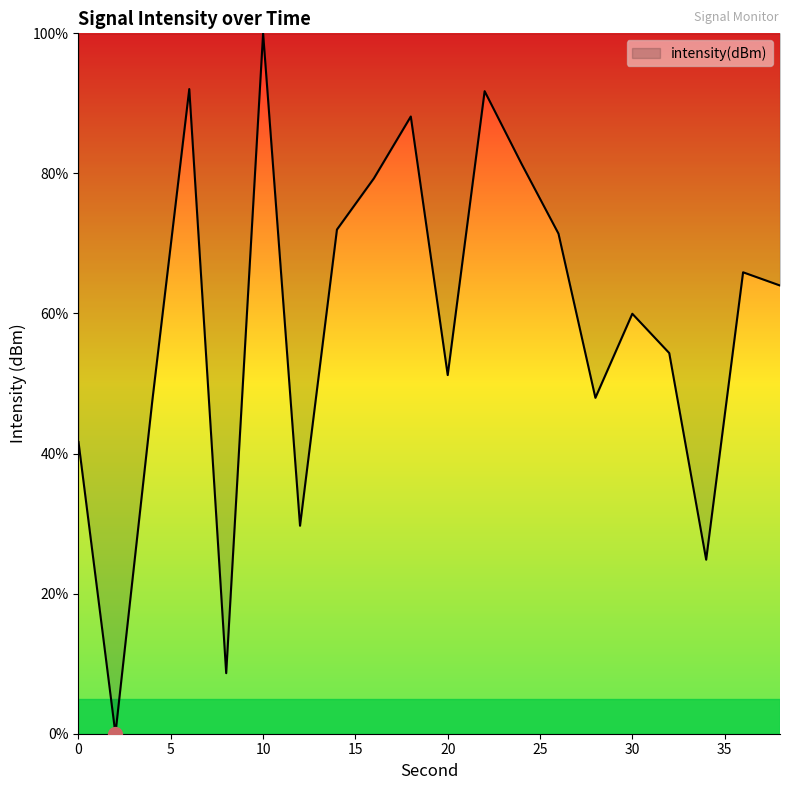

How many values are below 63?

10